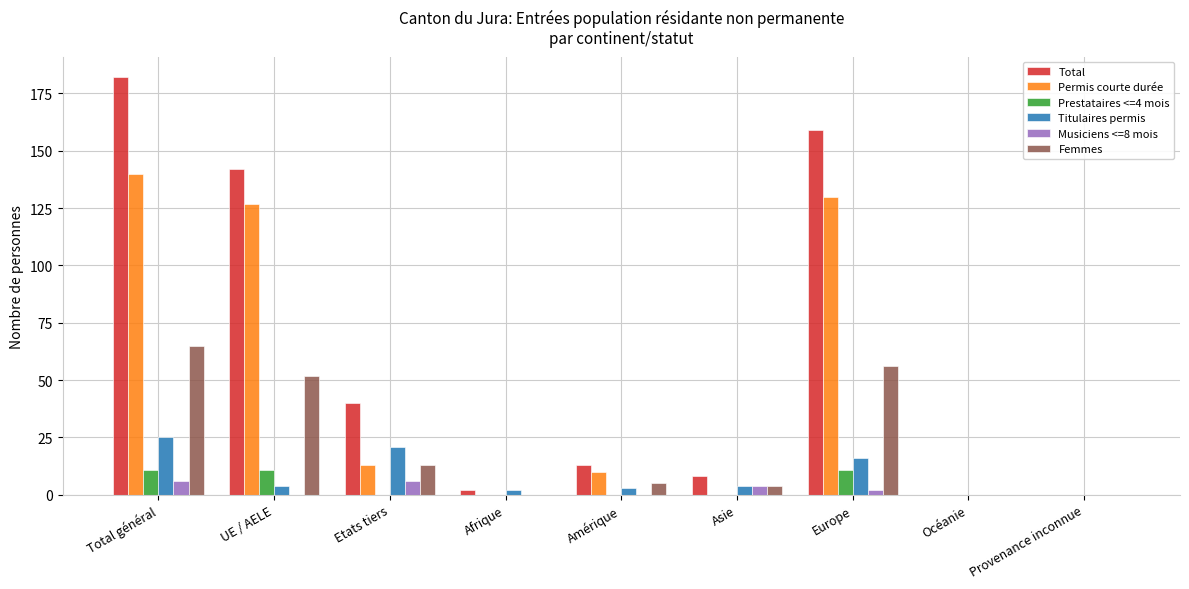

What is the sum of all Femmes values?

195